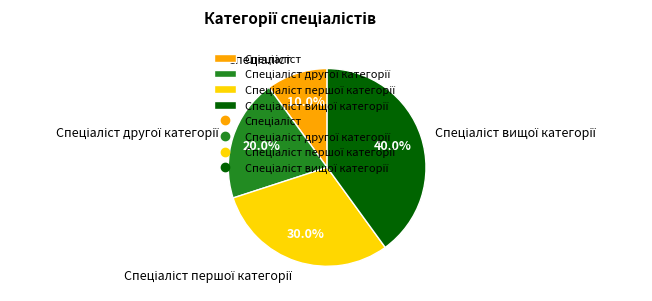

Count the number of slices in the pie.

4